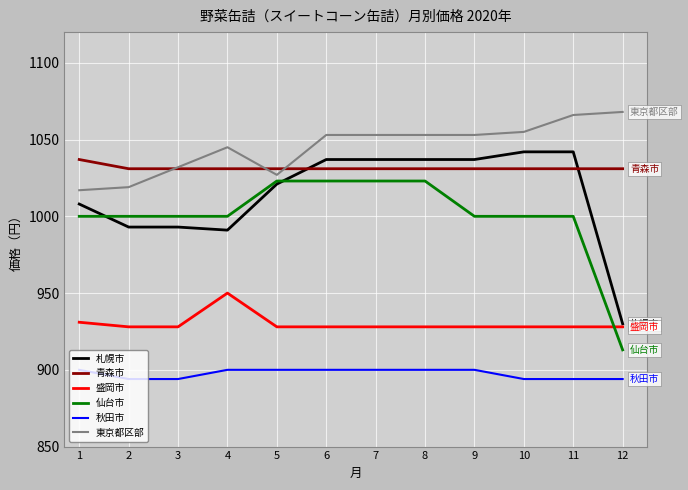

What is the lowest value of the 仙台市 series?

913